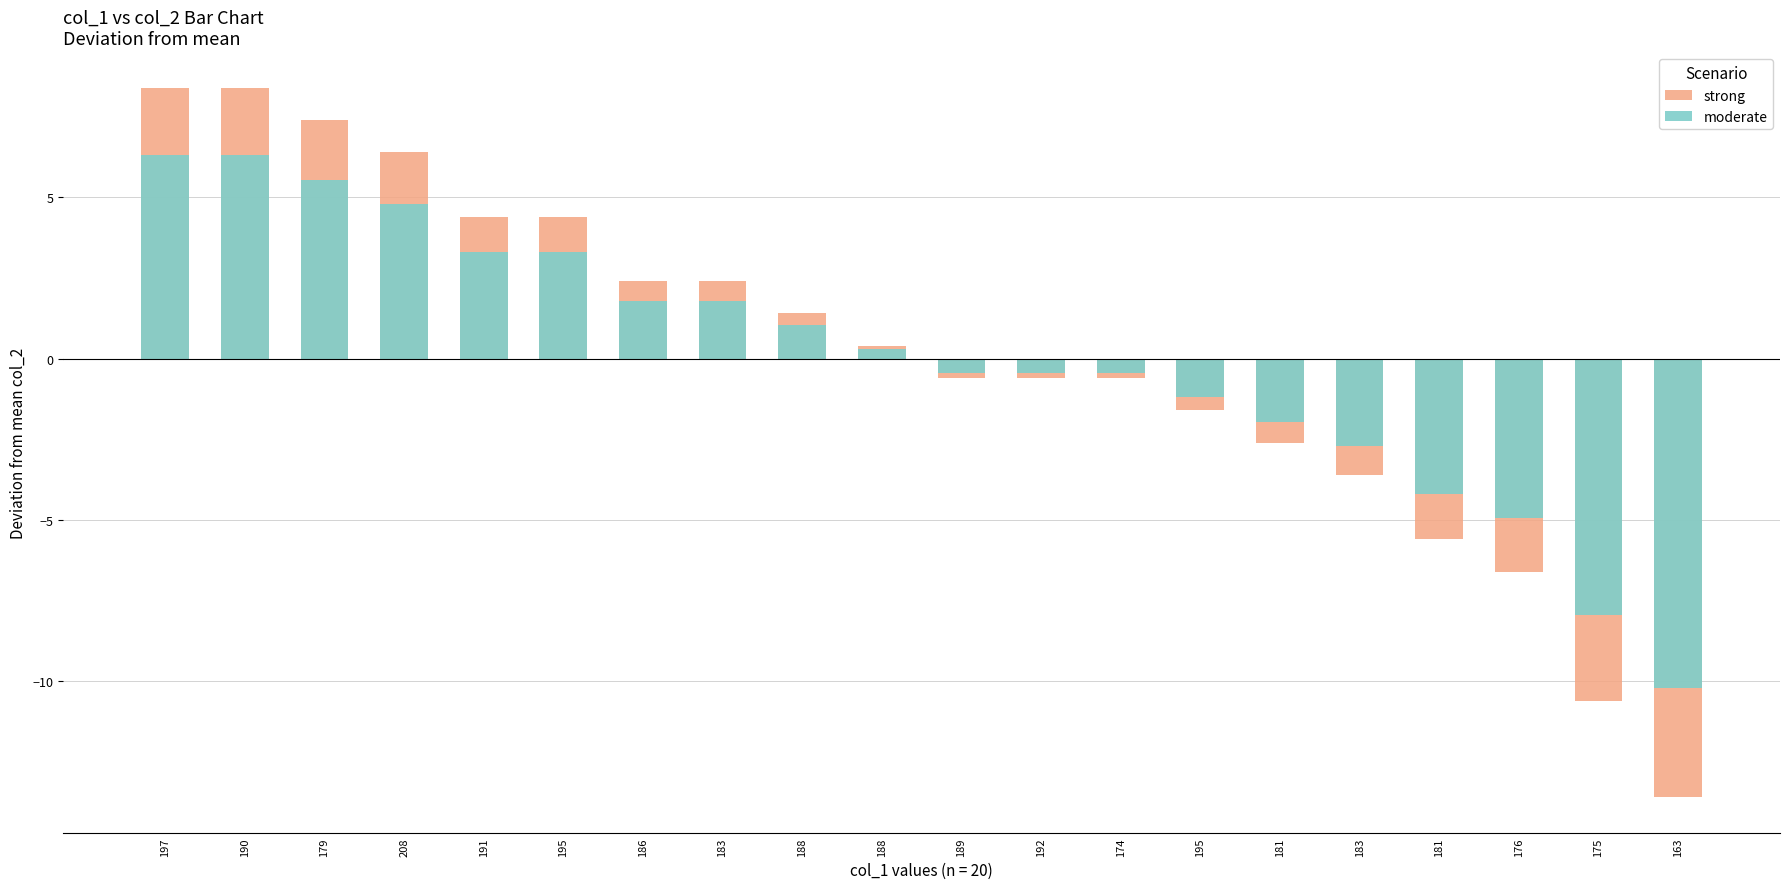

True or false: strong has a value of 8.4 at 197.

True